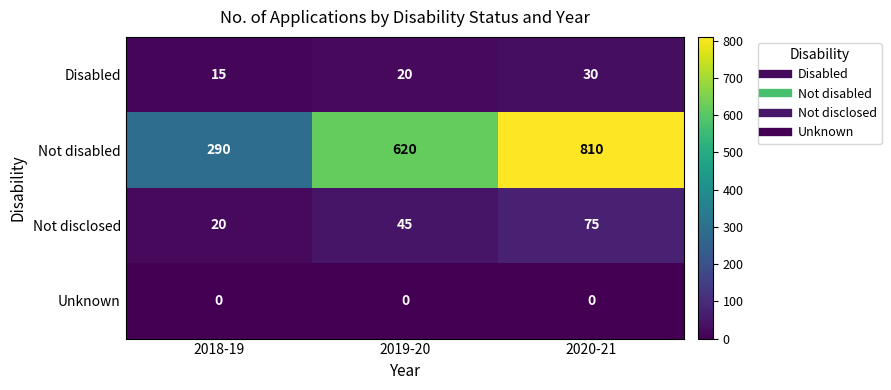

Reading right to left, what are all the values shown in this chart?

Disabled: 30	20	15
Not disabled: 810	620	290
Not disclosed: 75	45	20
Unknown: 0	0	0